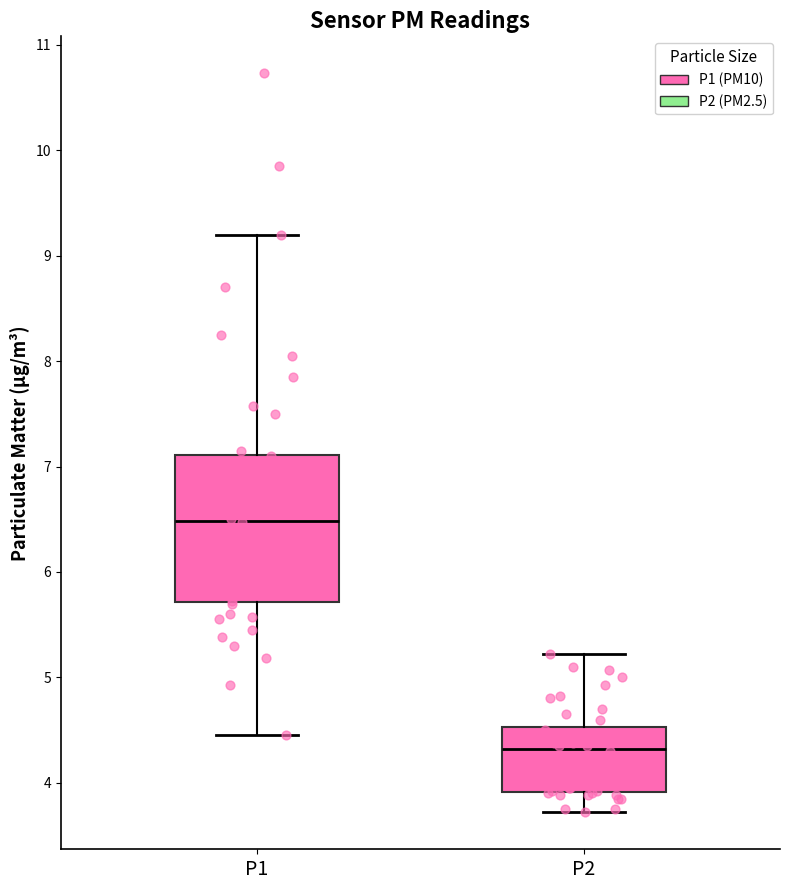

Reading left to right, read every box against the y-axis: the position of its median line, the range the box covers, and the ends of its whiskers. The values are not printed on the chart, so give them approximately, as read against the axis.

P1: median 6.5, box 5.7 to 7.1, whiskers 4.5 to 9.2
P2: median 4.3, box 3.9 to 4.5, whiskers 3.7 to 5.2